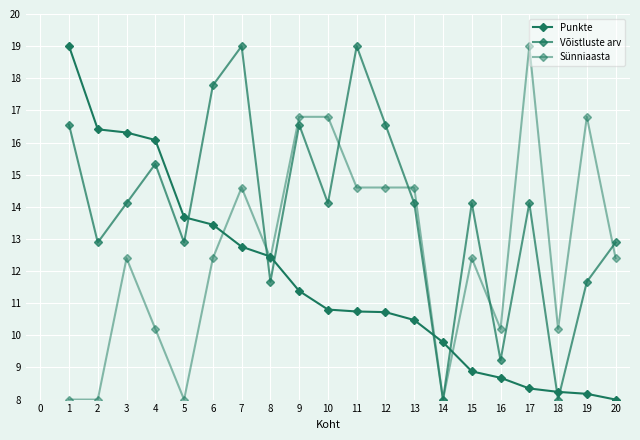

Does the chart have visible grid lines?

Yes